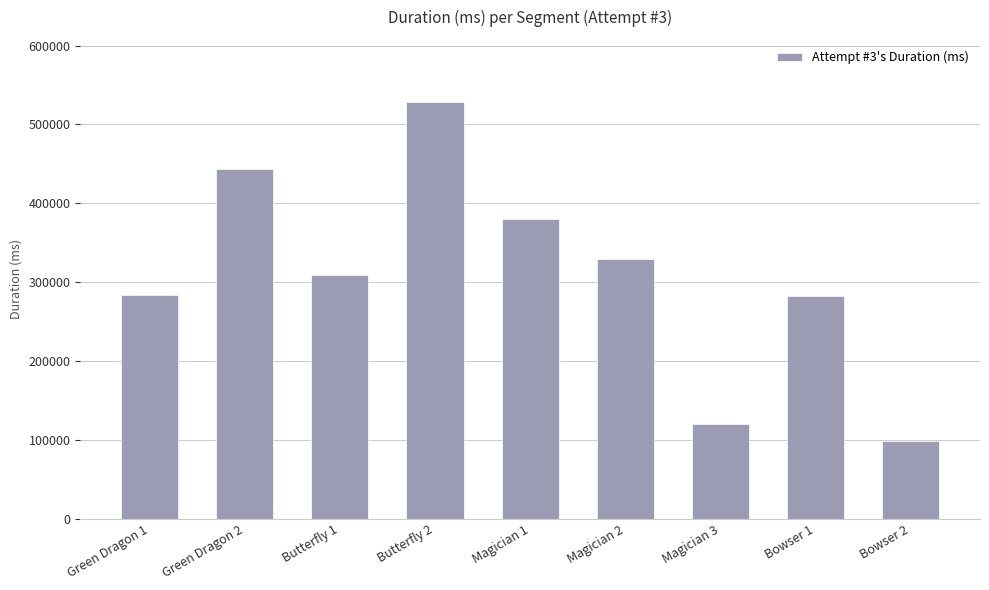

True or false: the data shows 33943 at Magician 3.

False